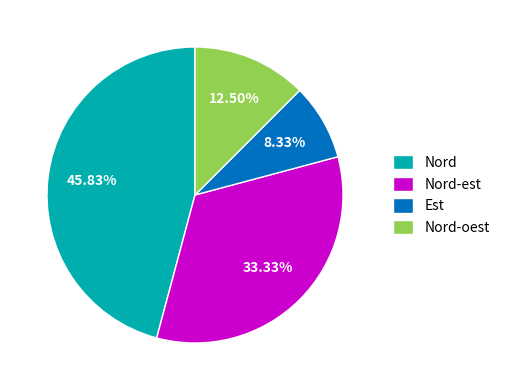

The Nord-oest slice represents 23% of the pie. True or false?

False